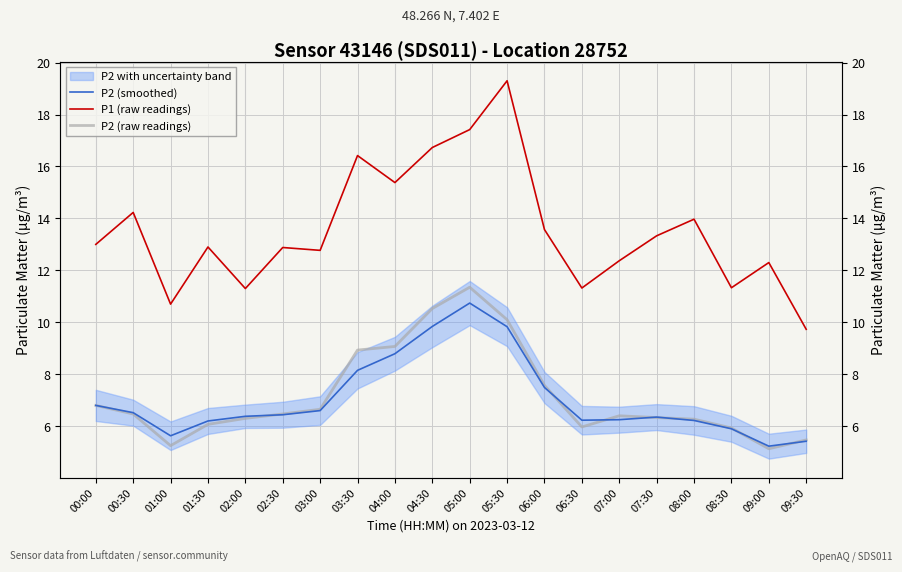

What is the total value across all series at 03:00?

26.0